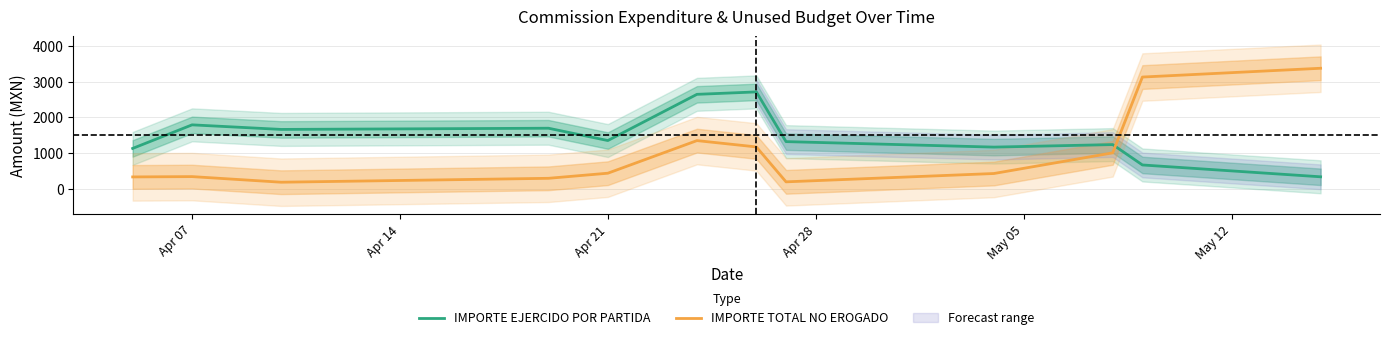

Which series has the largest total across all categories?

IMPORTE EJERCIDO POR PARTIDA